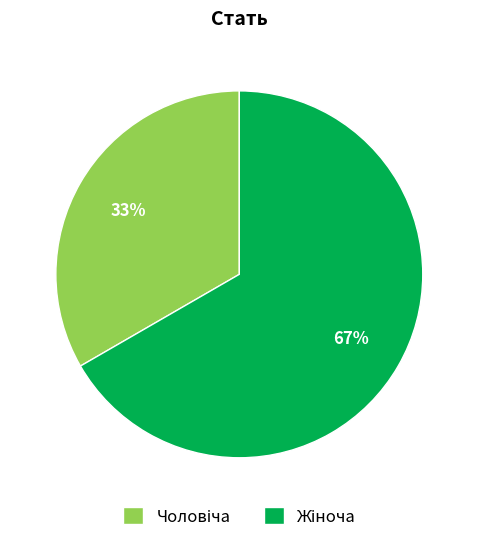

To the nearest percent, what is the average slice percentage?

50%